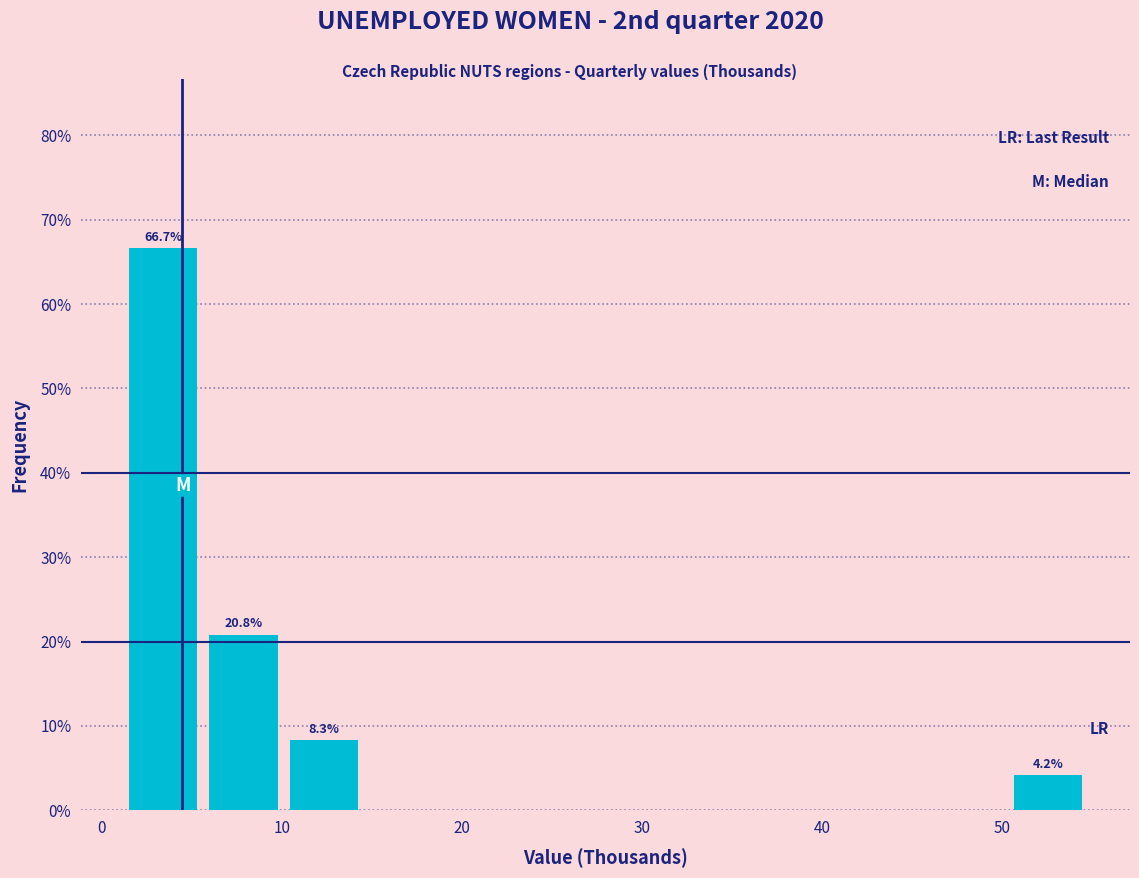

Which range on the x-axis has the tallest bar?

2 to 6